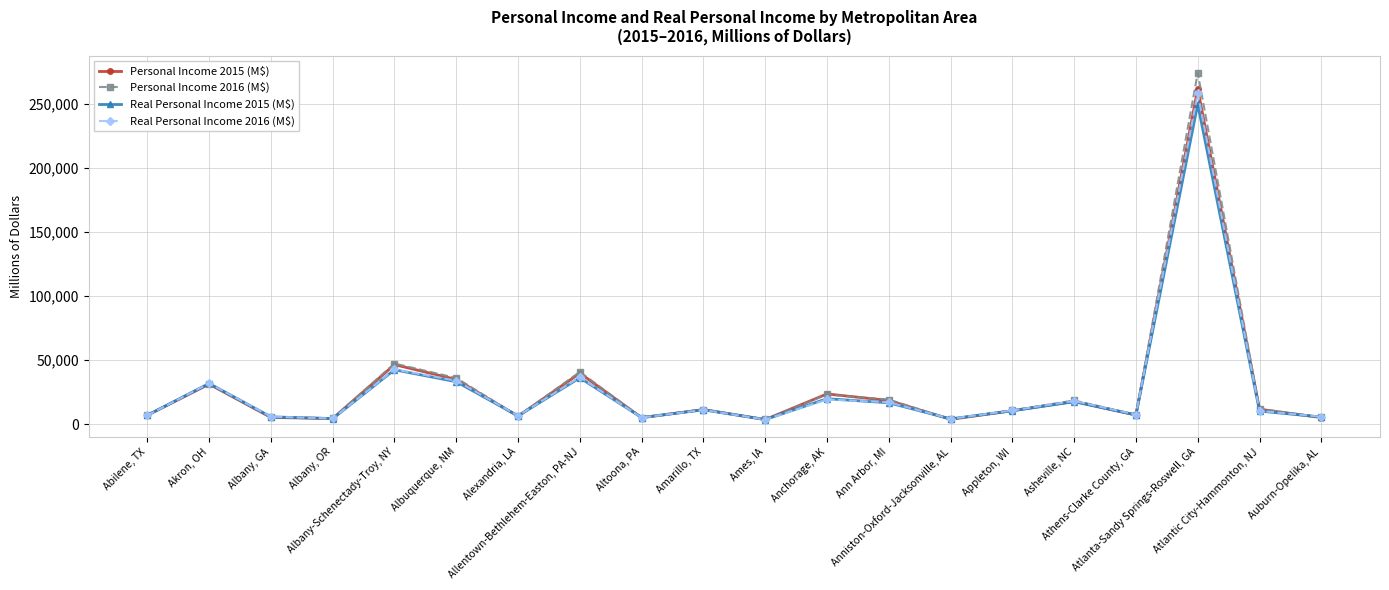

What is the maximum value for Real Personal Income 2015 (M$)?

249700